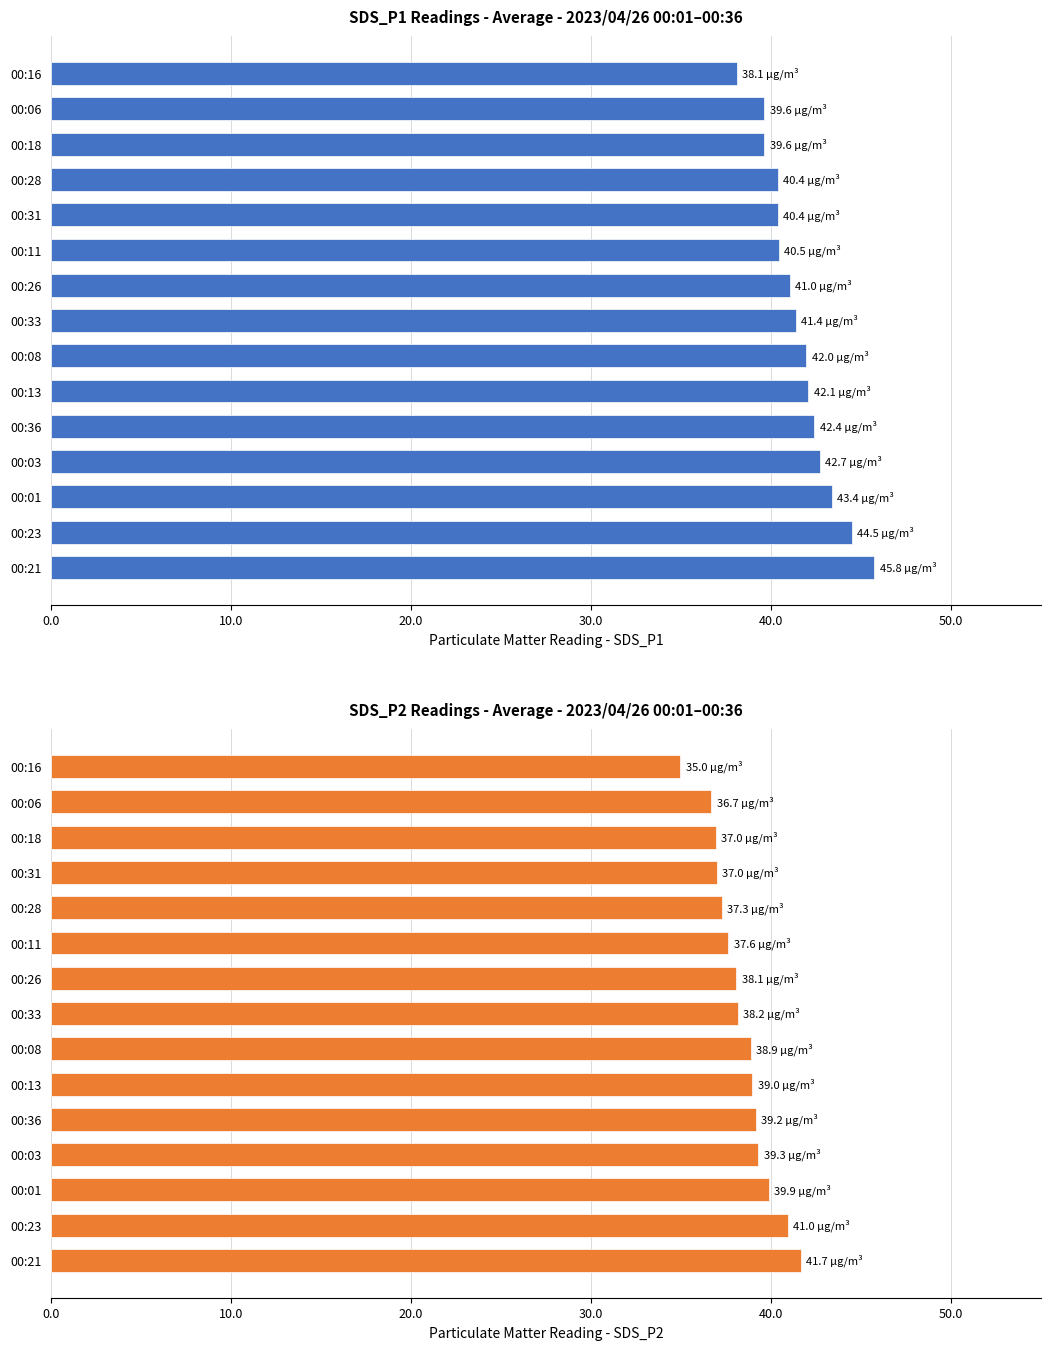

What is the value of the SDS_P2 bar at the 4th from the left?

39.3